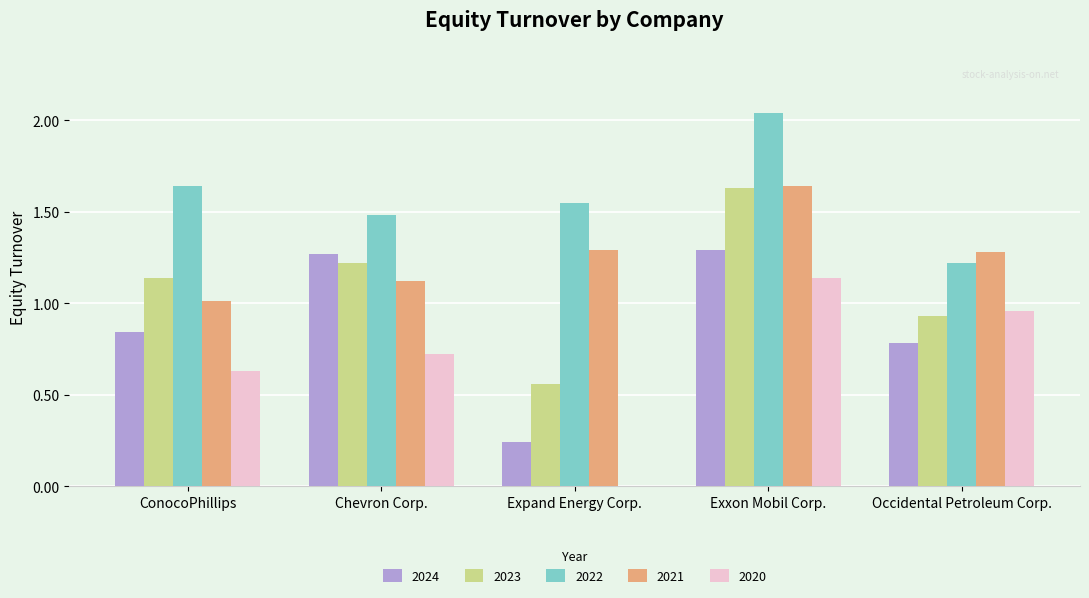

What are all the series names shown in the legend?

2024, 2023, 2022, 2021, 2020